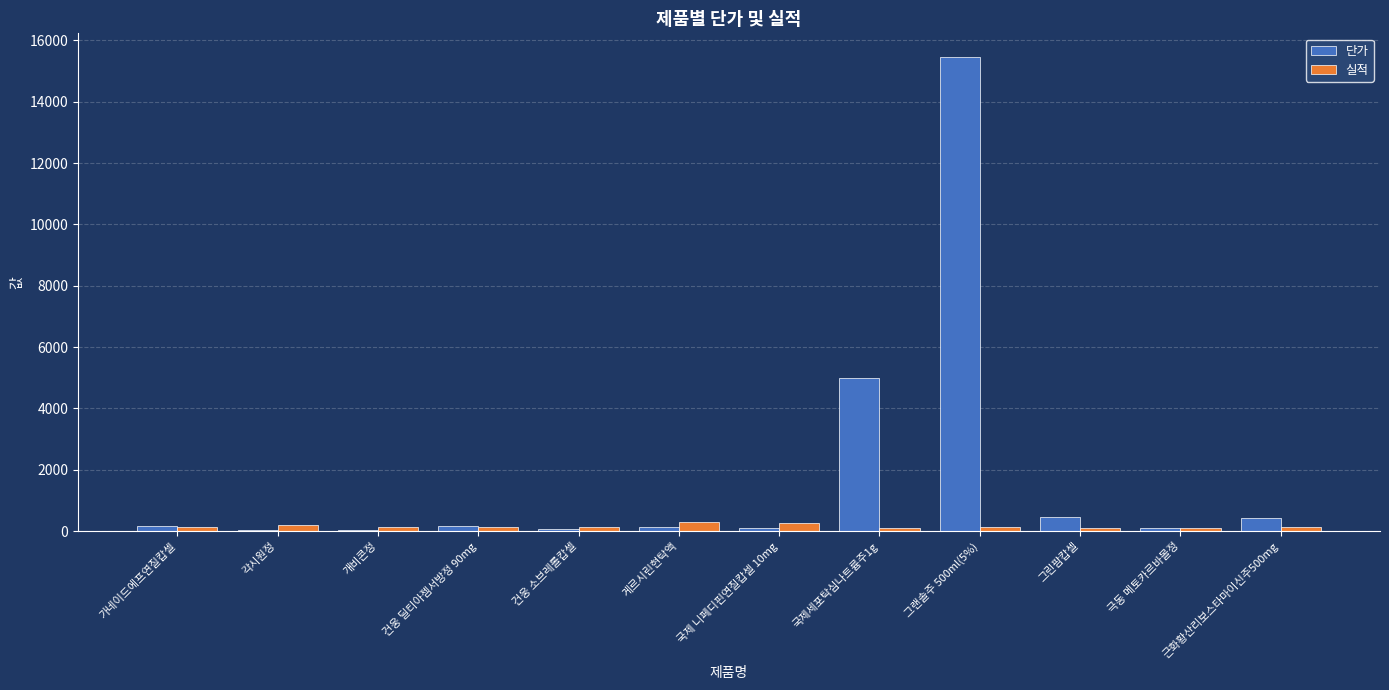

Is it true that 단가 equals 441 at 근화황산리보스타마이신주500mg?

True